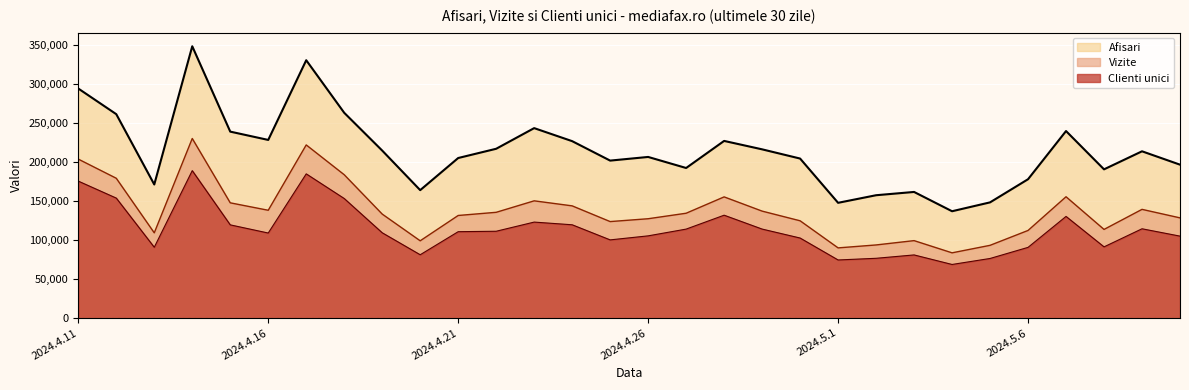

What is the approximate value of Clienti unici at 2024.5.8?

91377